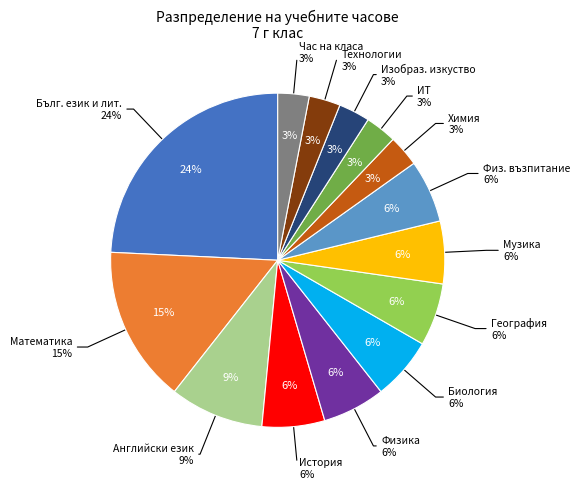

Combined, what portion of the pie is Физическо възпитание и спорт and История и цивилизации?

12.1%